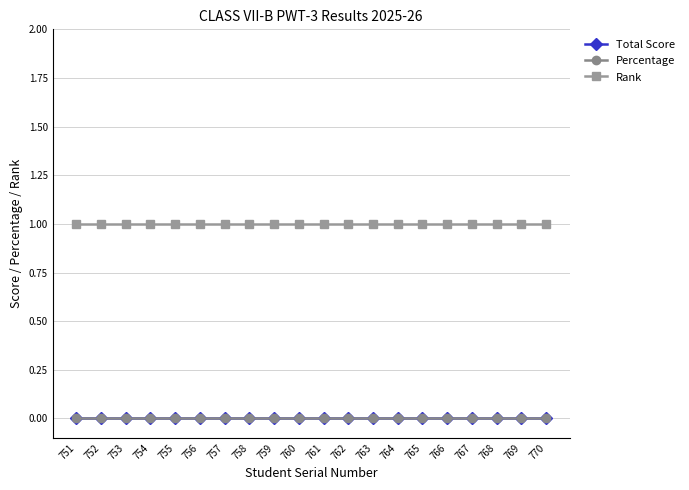

Which series has the widest spread of values?

Total Score